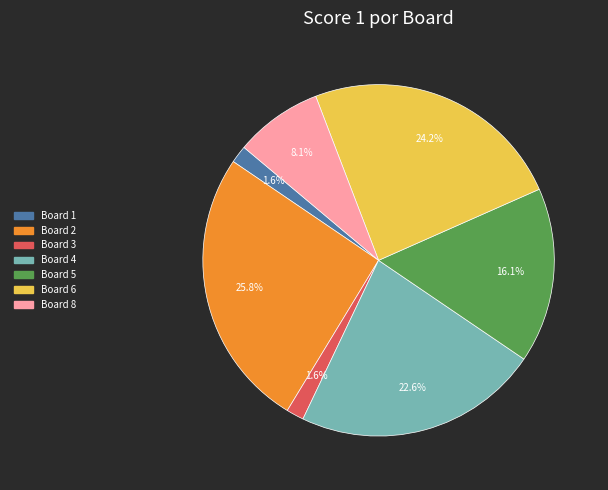

Is there any slice that represents more than half of the pie?

No